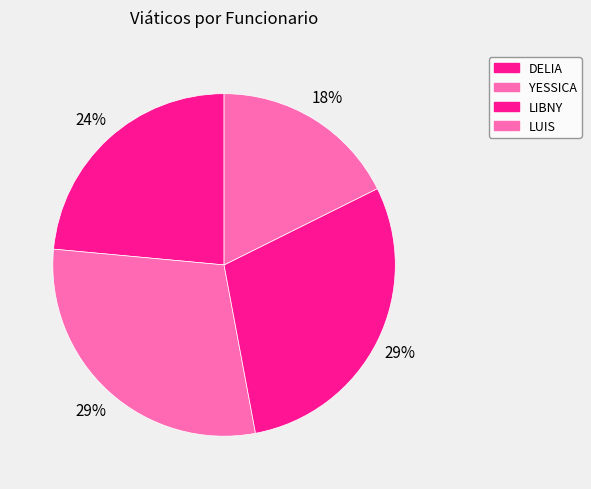

What percentage is NOT represented by DELIA?

76.5%